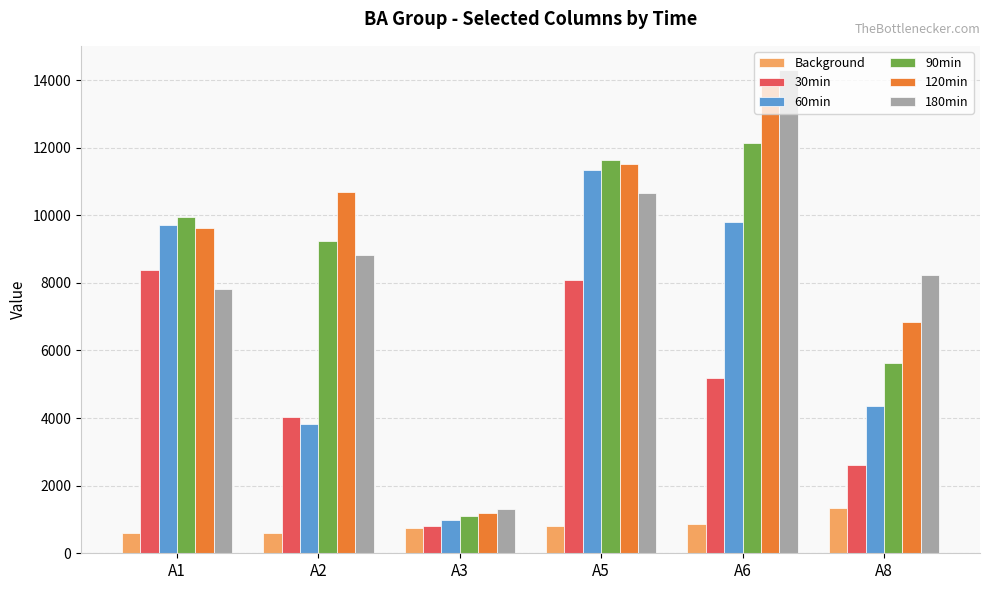

The 60min series shows 1511 at A8. True or false?

False